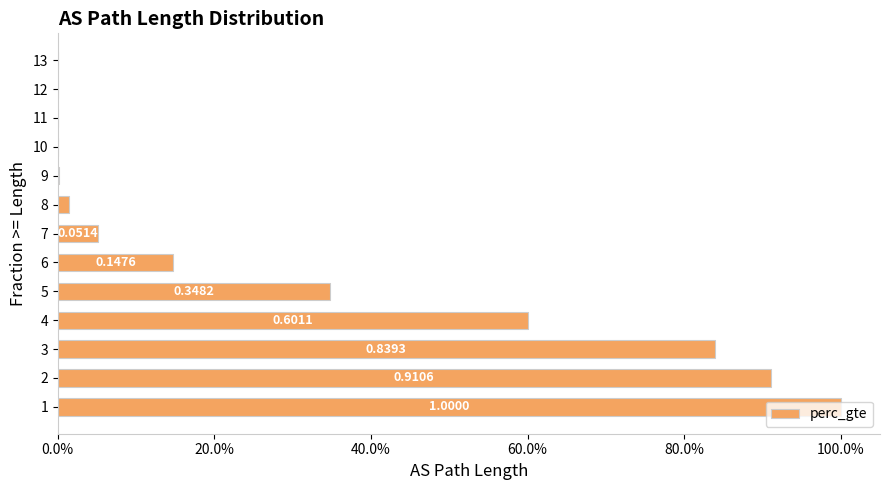

What is the difference between the maximum and minimum values?

1.0